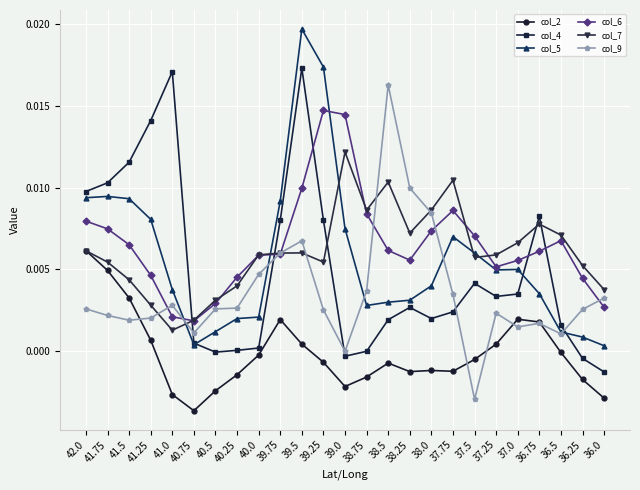

Does the chart display data point markers on the line(s)?

Yes